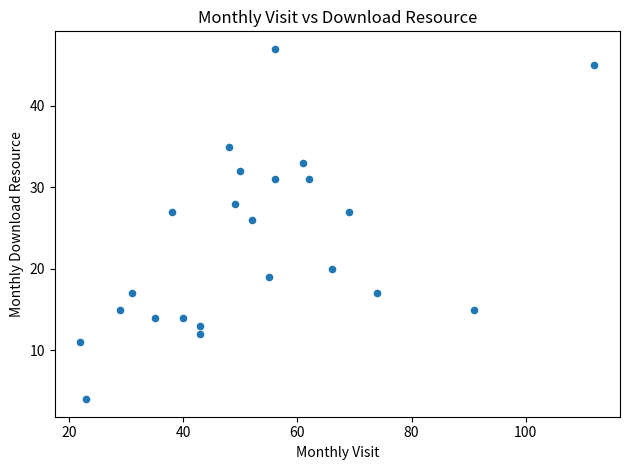

What is the range of Y values (max minus min)?

43